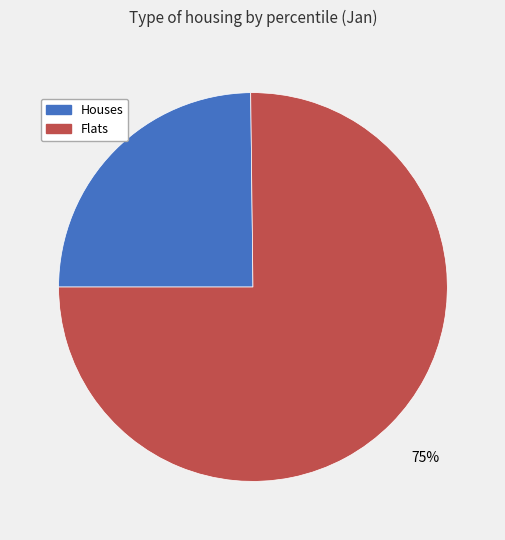

What percentage is the Houses slice, to the nearest percent?

25%